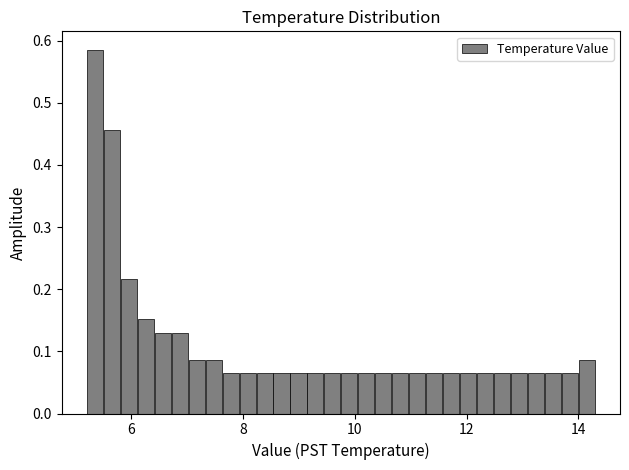

Read against the x-axis, roughly where is the centre of the tallest bar?

5.4